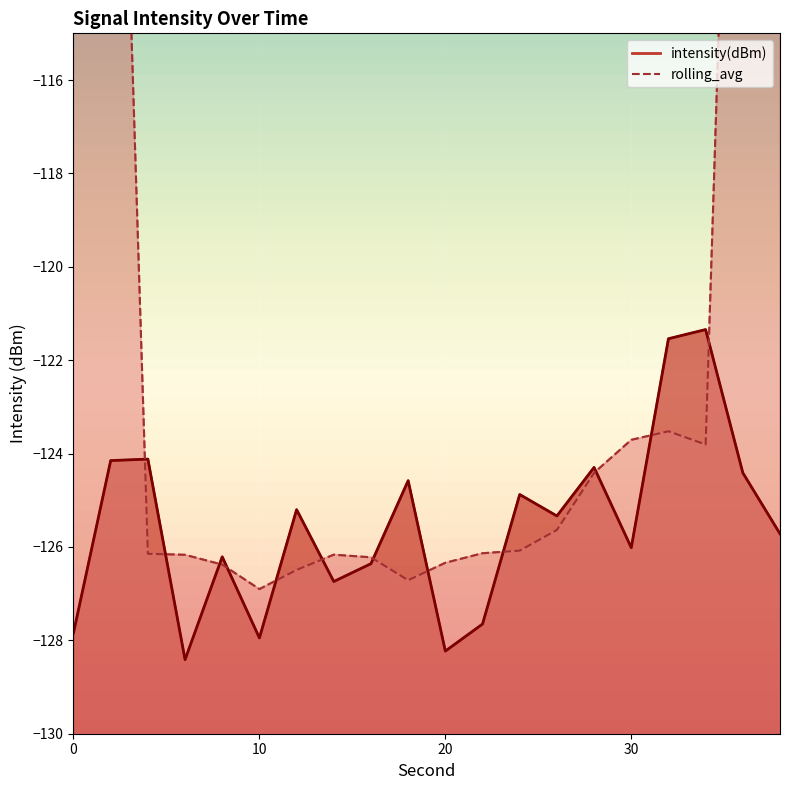

What is the value of the 11th point from the left?

-128.2